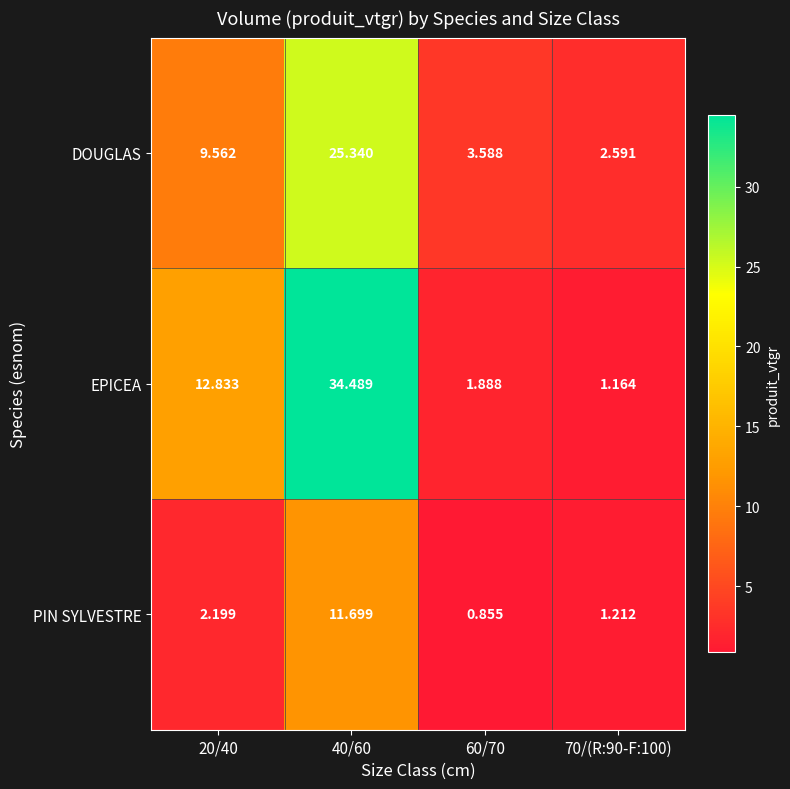

Count the number of categories in the chart.

4